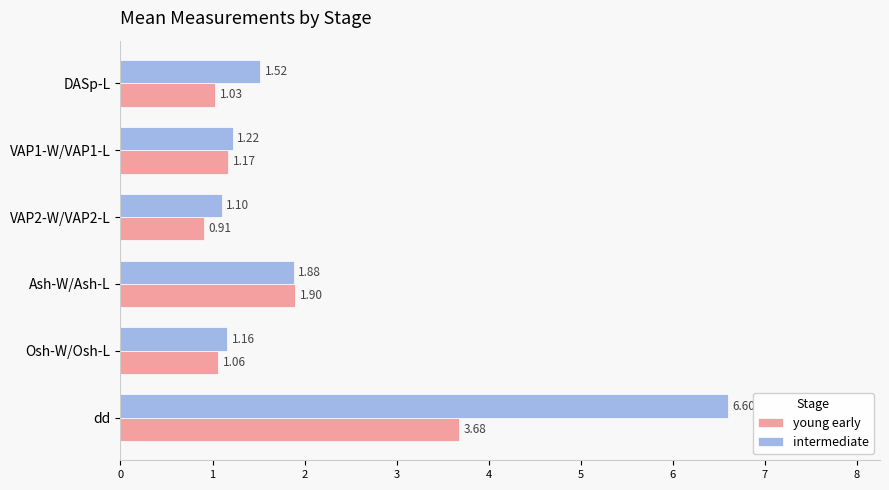

Which series has the largest range (max minus min)?

intermediate